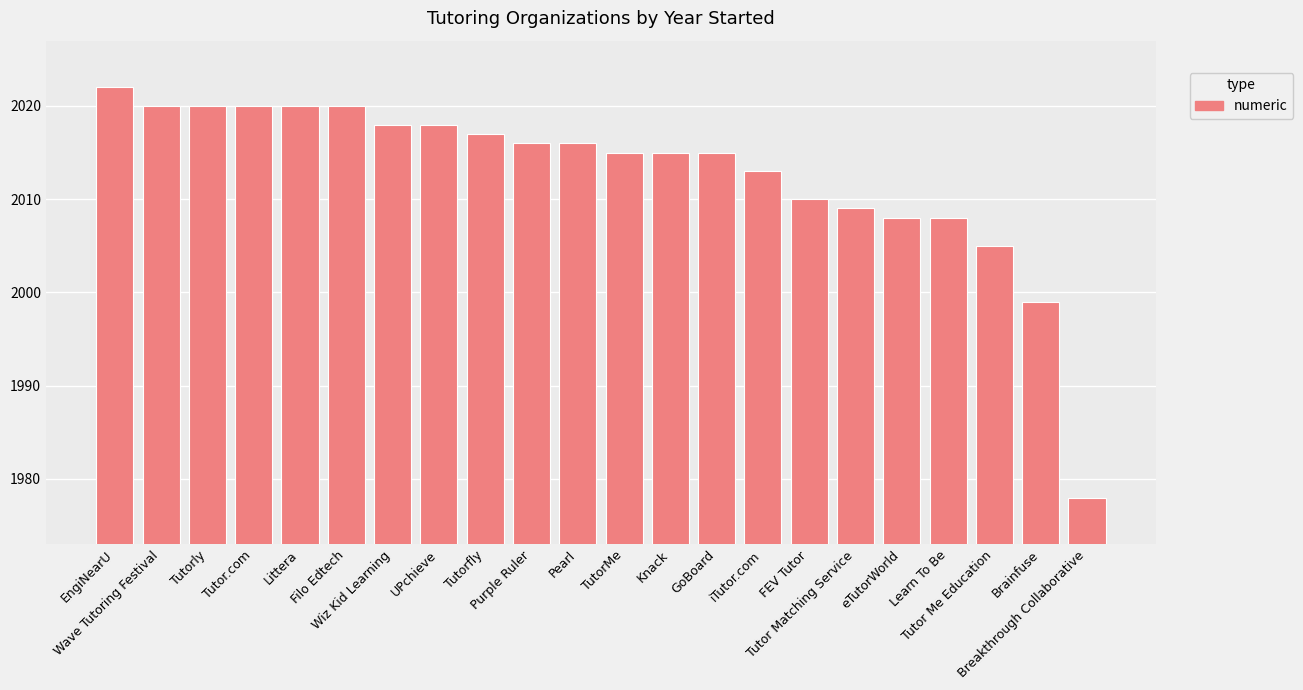

Read the value at Knack, to the nearest 5.

2015